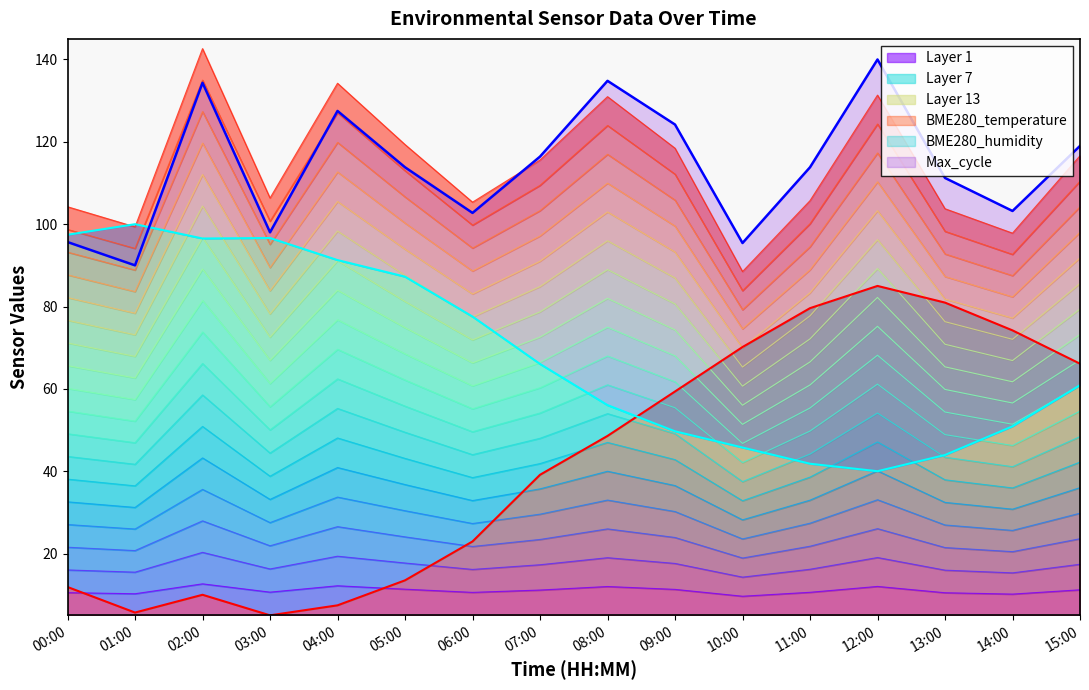

What is the label of the 9th point from the left?

08:00